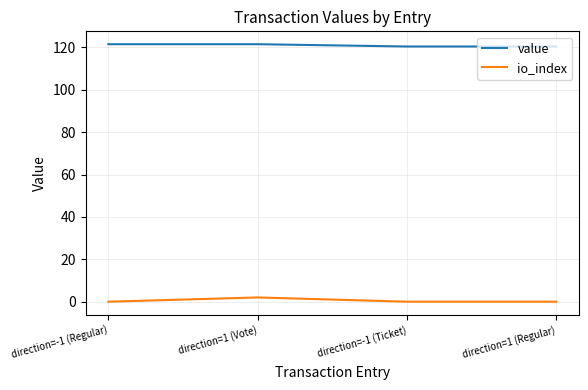

The value of io_index at direction=-1 (Ticket) is 0.0. True or false?

True